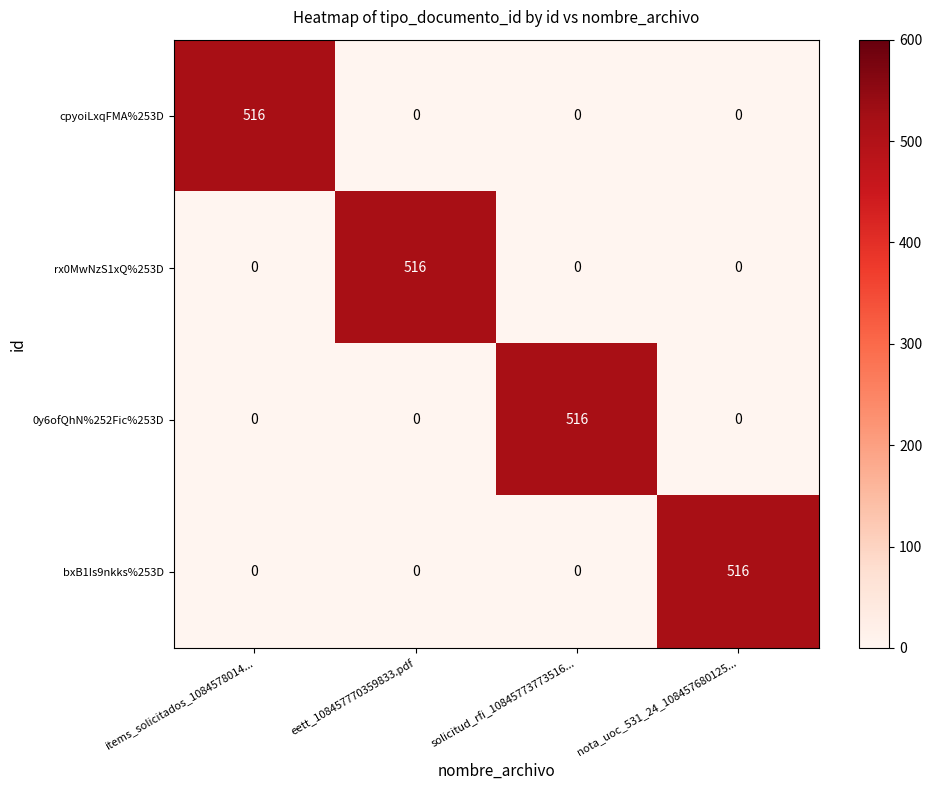

At how many categories does at least one series exceed 55?

4